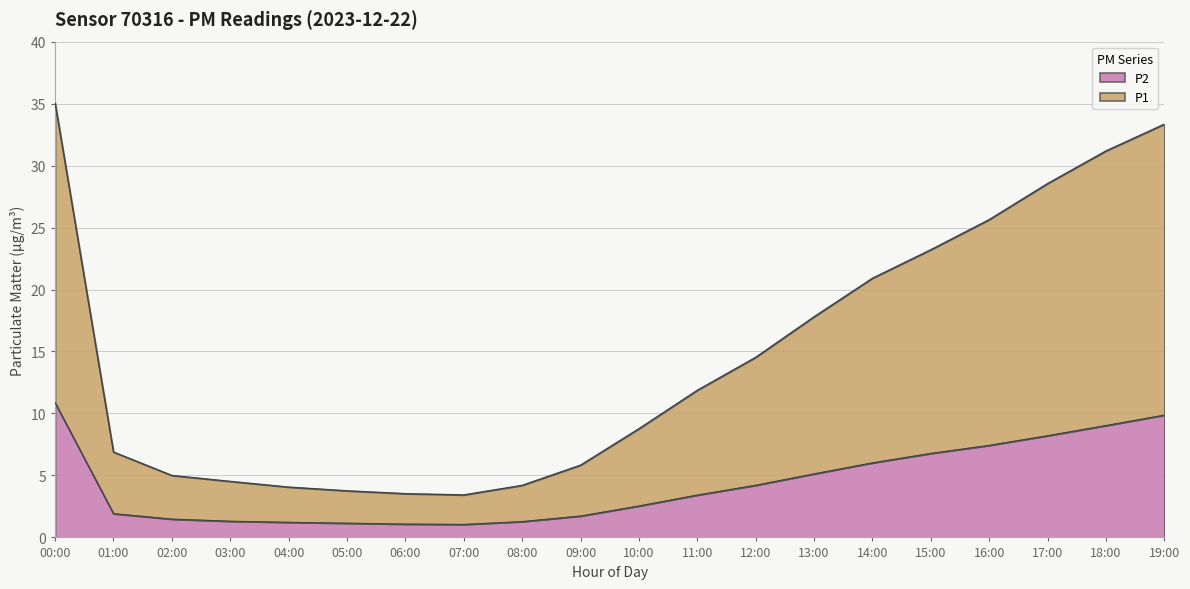

True or false: P1 has a value of 5.8 at 09:00.

True